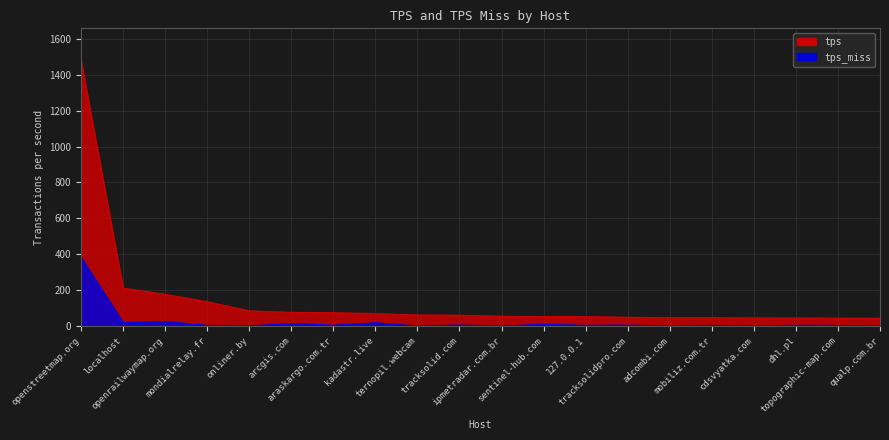

Which series has the widest spread of values?

tps